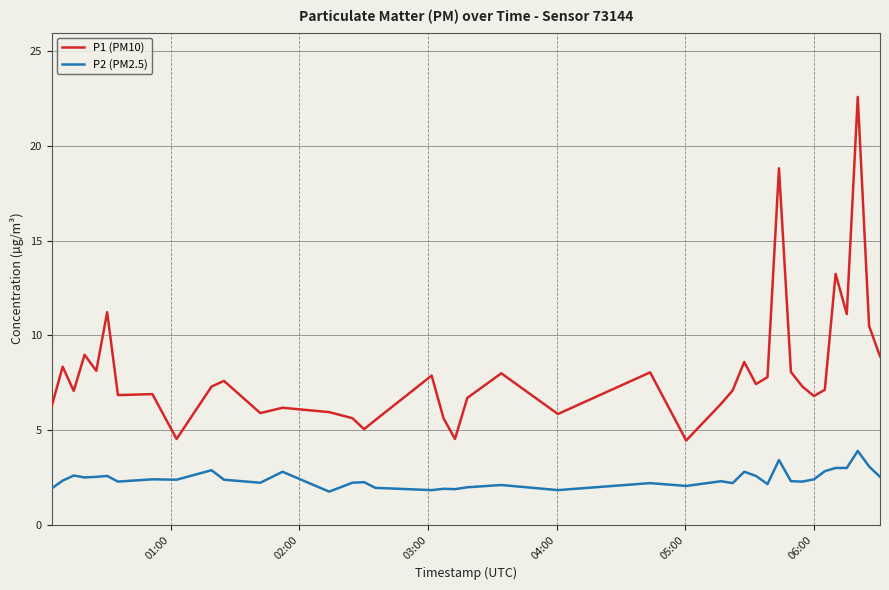

List the series in order of their peak value, lowest first.

P2 (PM2.5), P1 (PM10)